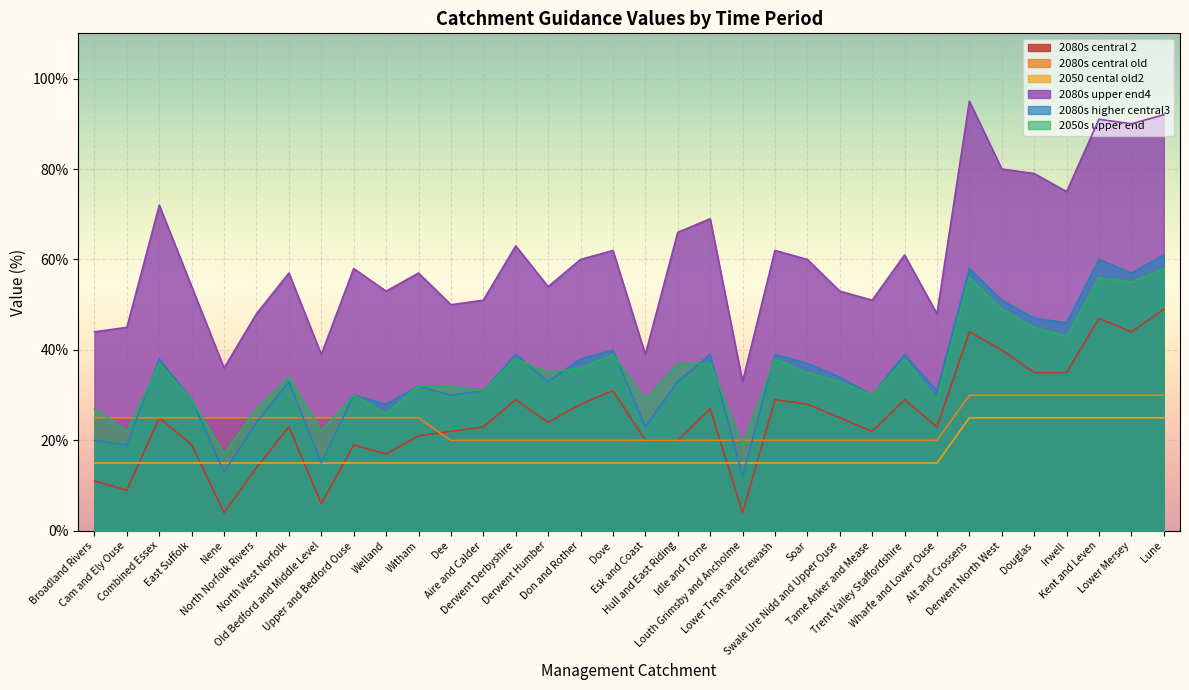

List the series in order of their peak value, lowest first.

2050 cental old2, 2080s central old, 2080s central 2, 2050s upper end, 2080s higher central3, 2080s upper end4